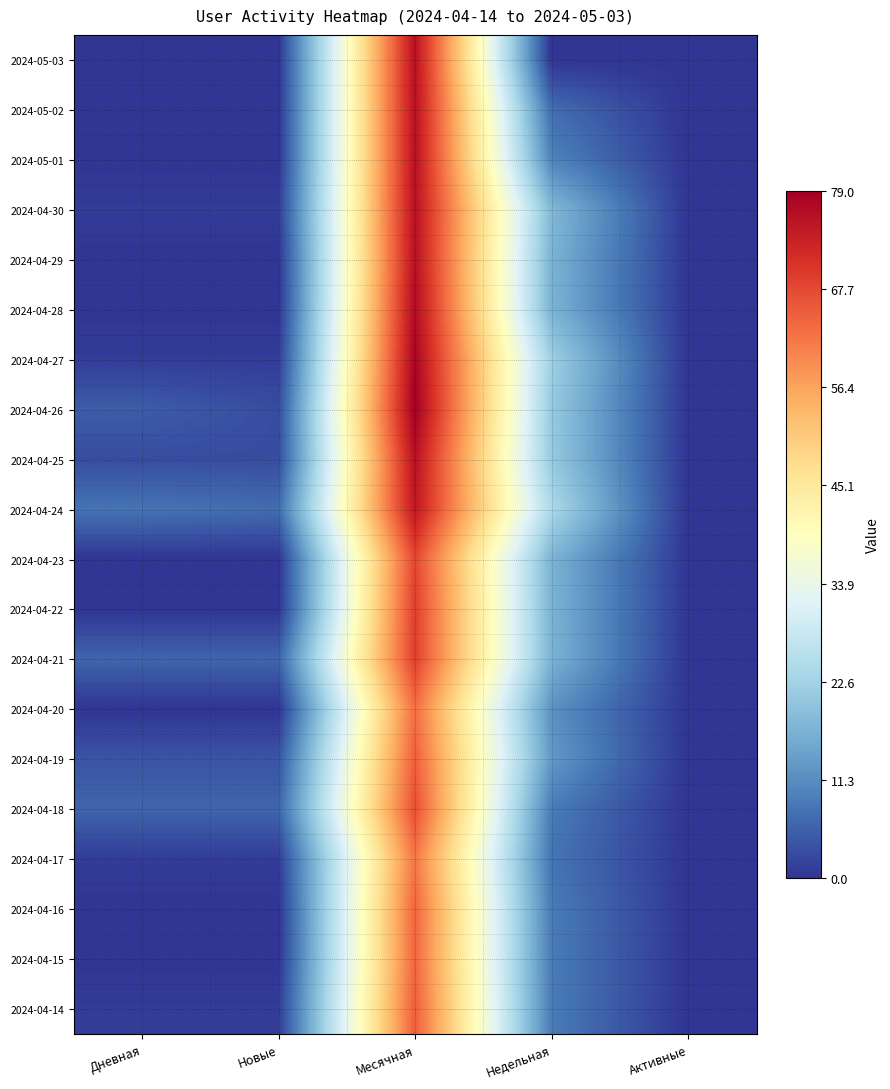

Reading left to right, what are all the values shown in this chart?

2024-05-03: Дневная=0	Новые=0	Месячная=76	Недельная=0	Активные=0
2024-05-02: Дневная=0	Новые=0	Месячная=76	Недельная=7	Активные=0
2024-05-01: Дневная=0	Новые=0	Месячная=76	Недельная=10	Активные=0
2024-04-30: Дневная=1	Новые=1	Месячная=76	Недельная=18	Активные=0
2024-04-29: Дневная=0	Новые=0	Месячная=76	Недельная=17	Активные=0
2024-04-28: Дневная=0	Новые=0	Месячная=77	Недельная=17	Активные=0
2024-04-27: Дневная=1	Новые=1	Месячная=78	Недельная=22	Активные=0
2024-04-26: Дневная=5	Новые=3	Месячная=79	Недельная=21	Активные=0
2024-04-25: Дневная=3	Новые=3	Месячная=76	Недельная=21	Активные=0
2024-04-24: Дневная=8	Новые=7	Месячная=75	Недельная=24	Активные=0
2024-04-23: Дневная=0	Новые=0	Месячная=68	Недельная=17	Активные=0
2024-04-22: Дневная=0	Новые=0	Месячная=69	Недельная=17	Активные=0
2024-04-21: Дневная=6	Новые=6	Месячная=69	Недельная=17	Активные=0
2024-04-20: Дневная=0	Новые=0	Месячная=63	Недельная=12	Активные=0
2024-04-19: Дневная=4	Новые=4	Месячная=65	Недельная=13	Активные=0
2024-04-18: Дневная=6	Новые=6	Месячная=67	Недельная=9	Активные=0
2024-04-17: Дневная=1	Новые=1	Месячная=62	Недельная=8	Активные=0
2024-04-16: Дневная=0	Новые=0	Месячная=64	Недельная=9	Активные=0
2024-04-15: Дневная=0	Новые=0	Месячная=64	Недельная=9	Активные=0
2024-04-14: Дневная=1	Новые=1	Месячная=65	Недельная=9	Активные=0